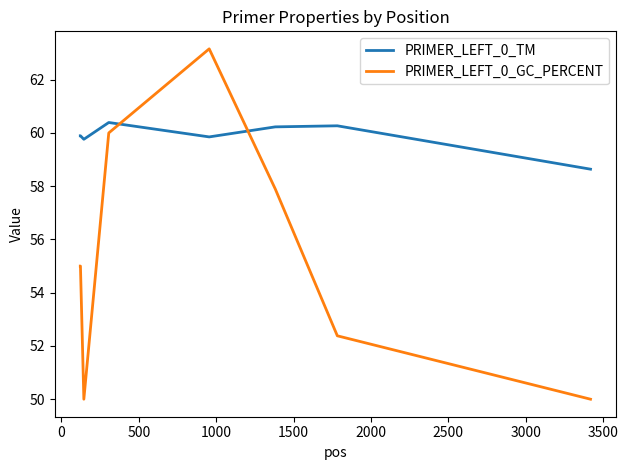

What is the average value of the PRIMER_LEFT_0_TM series?

59.9